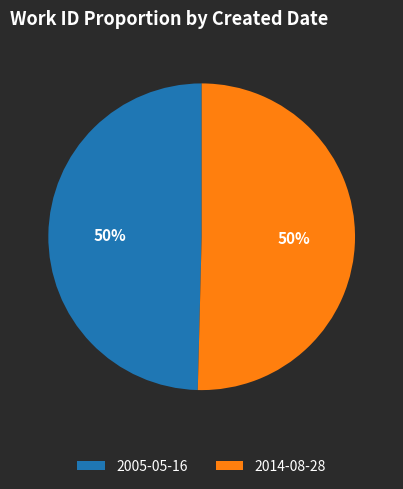

To the nearest percent, what portion does 2014-08-28 represent?

50%